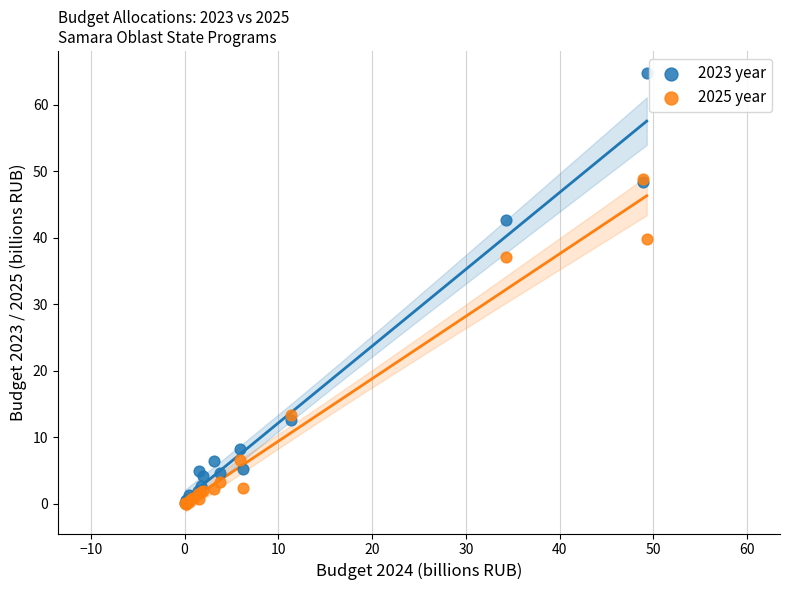

In the 2025 year series, what Y value is closest to 24?

13.3